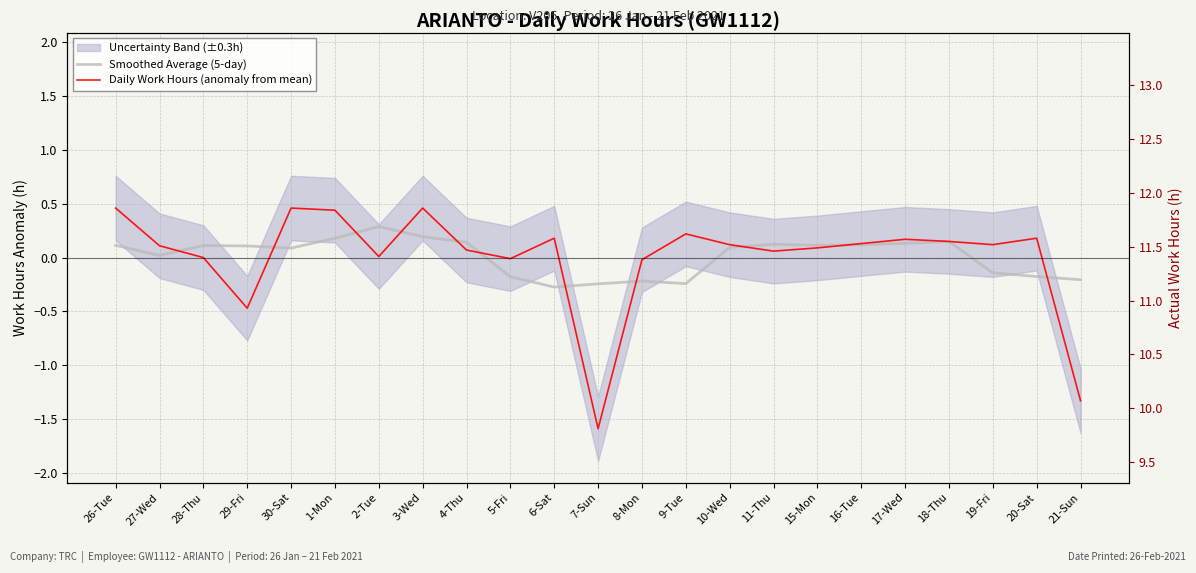

At which label is Daily Work Hours (anomaly from mean) closest to 0?

28-Thu